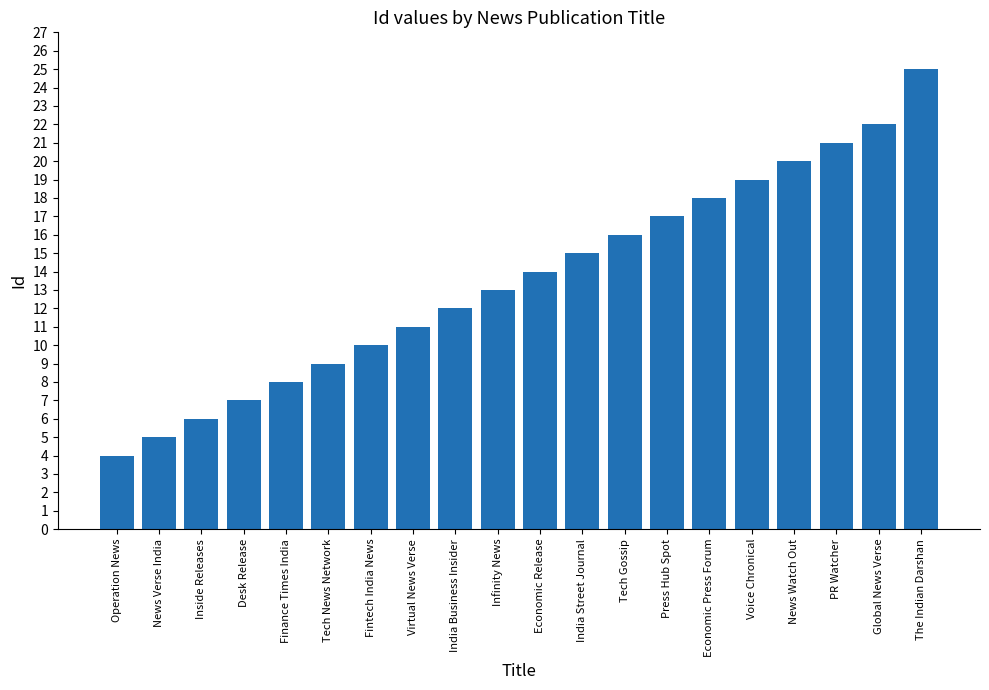

Reading left to right, extract all data points from this chart.

4	5	6	7	8	9	10	11	12	13	14	15	16	17	18	19	20	21	22	25